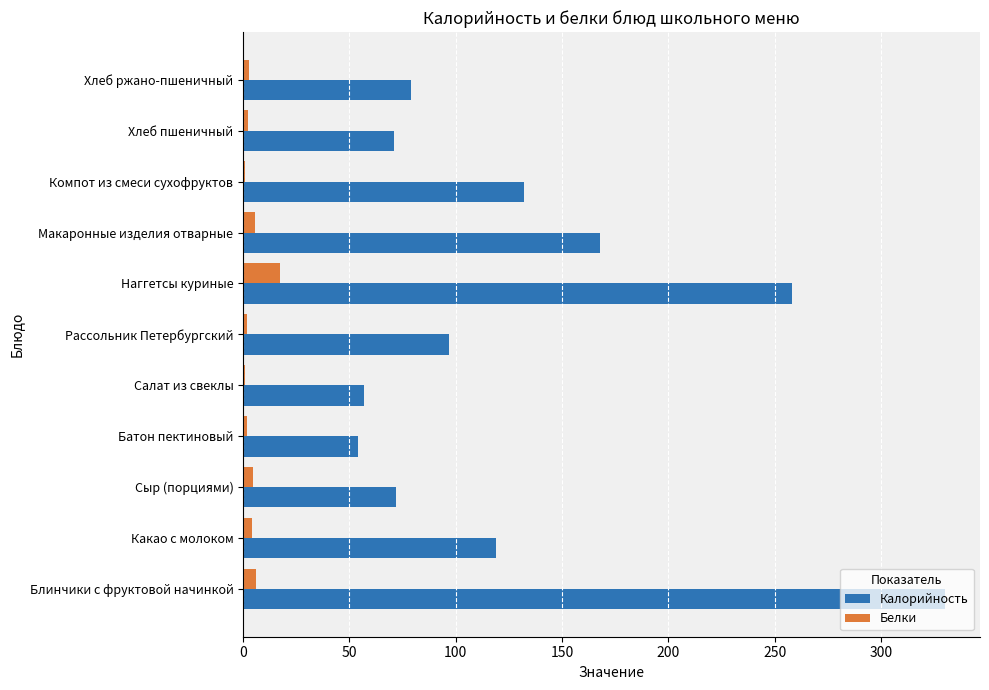

What is the sum of all Белки values?

47.3